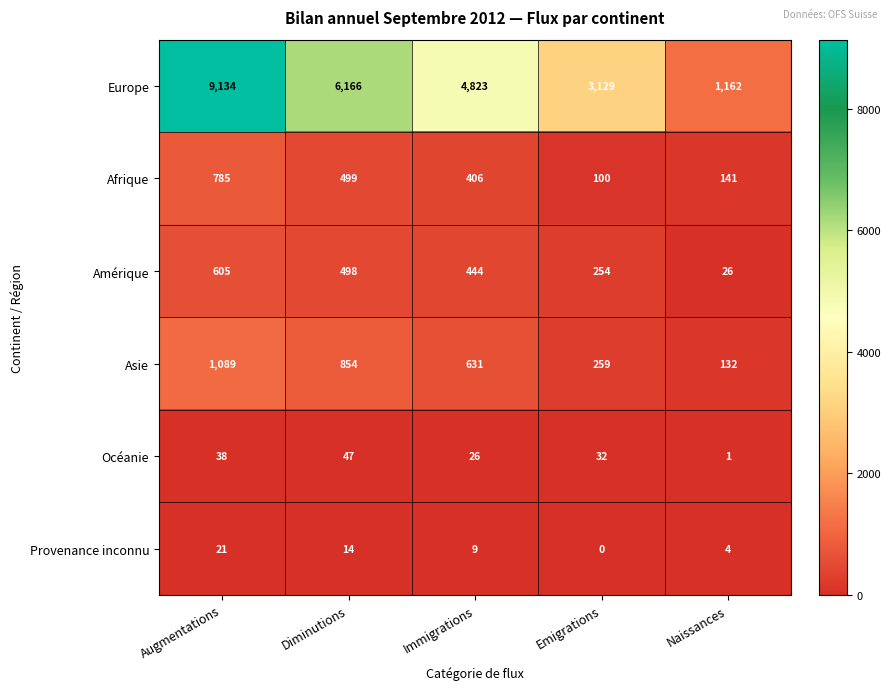

What is the maximum value shown in the chart?

9134